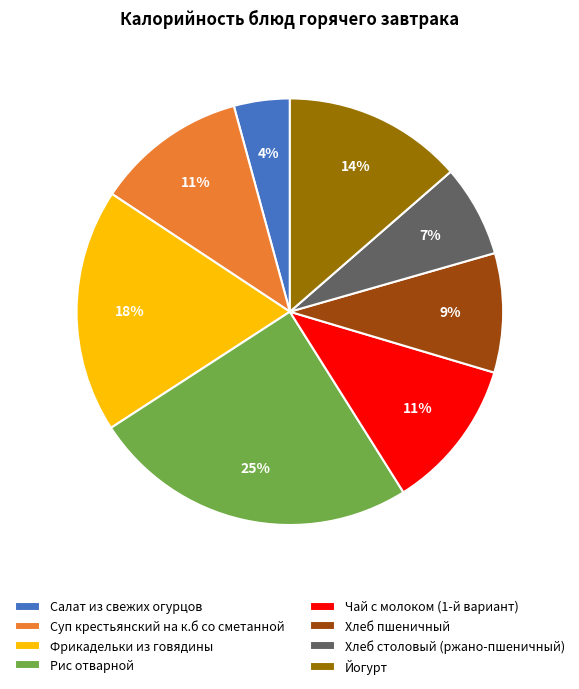

How many segments does this pie chart have?

8